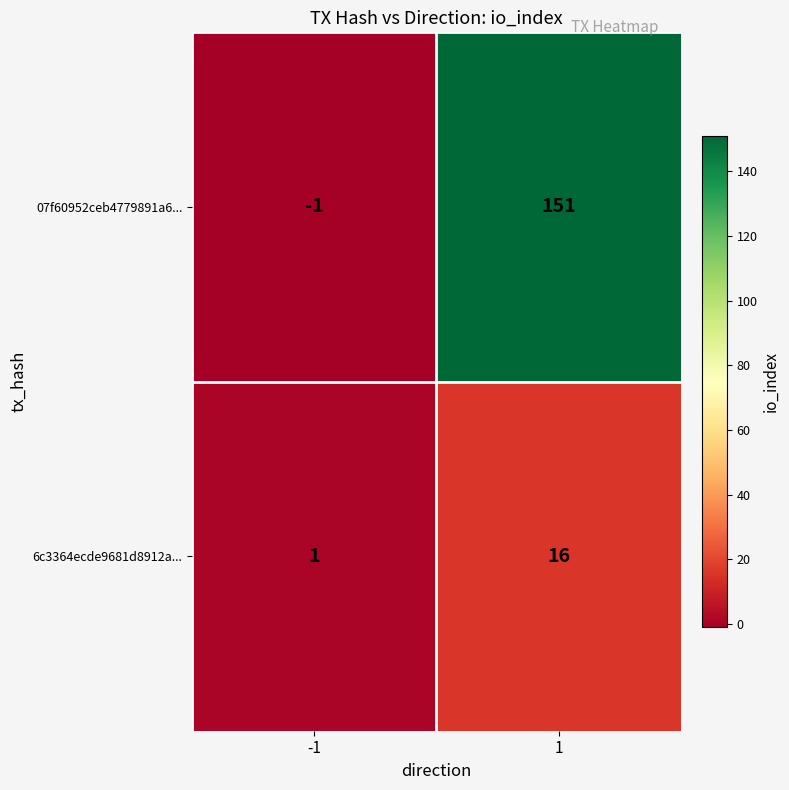

Between -1 and 1, which series saw the biggest shift?

07f60952ceb4779891a6...